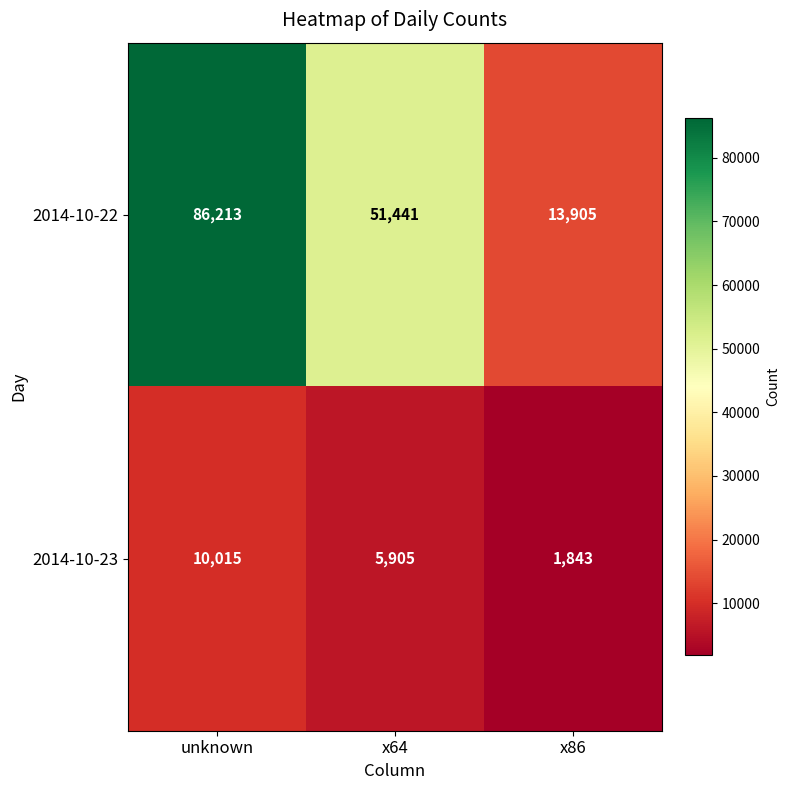

What is the approximate value of 2014-10-22 at unknown?

86213